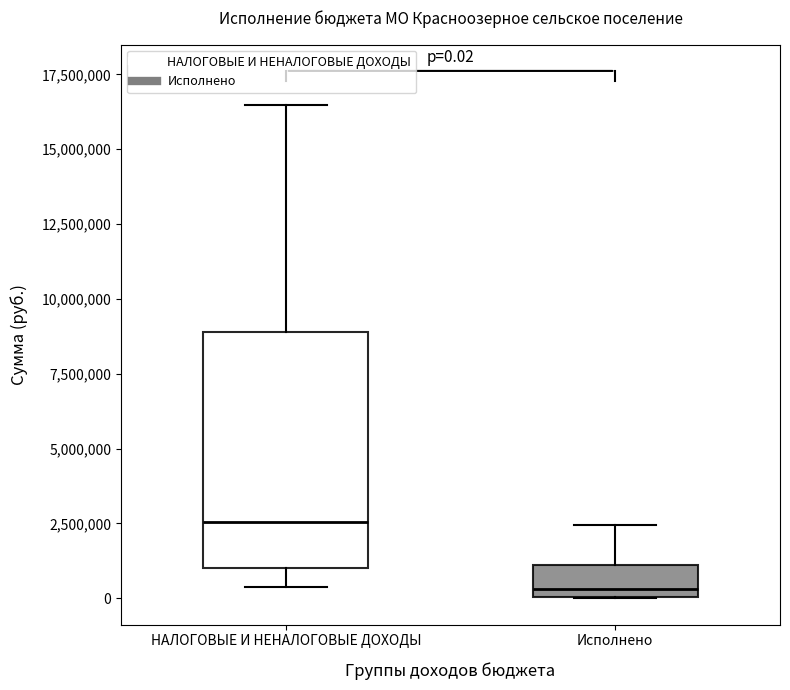

Which box has the highest median line?

НАЛОГОВЫЕ И НЕНАЛОГОВЫЕ ДОХОДЫ